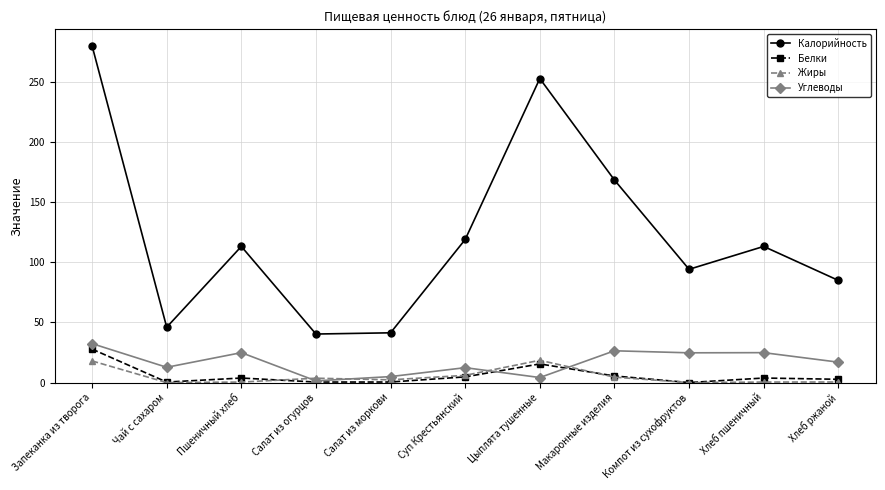

The value of Калорийность at Чай с сахаром is 73.4. True or false?

False